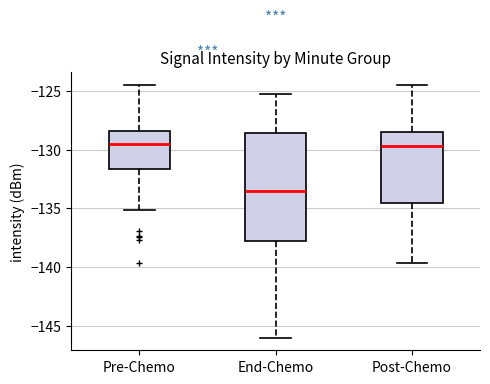

Reading left to right, read every box against the y-axis: the position of its median line, the range the box covers, and the ends of its whiskers. The values are not printed on the chart, so give them approximately, as read against the axis.

Pre-Chemo: median -129.5, box -131.5 to -128.5, whiskers -135.0 to -124.5
End-Chemo: median -133.5, box -138.0 to -128.5, whiskers -146.0 to -125.0
Post-Chemo: median -129.5, box -134.5 to -128.5, whiskers -139.5 to -124.5